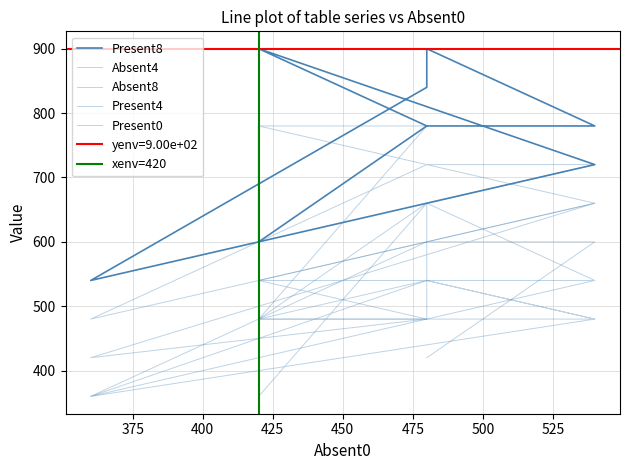

At how many categories does at least one series exceed 472?

10